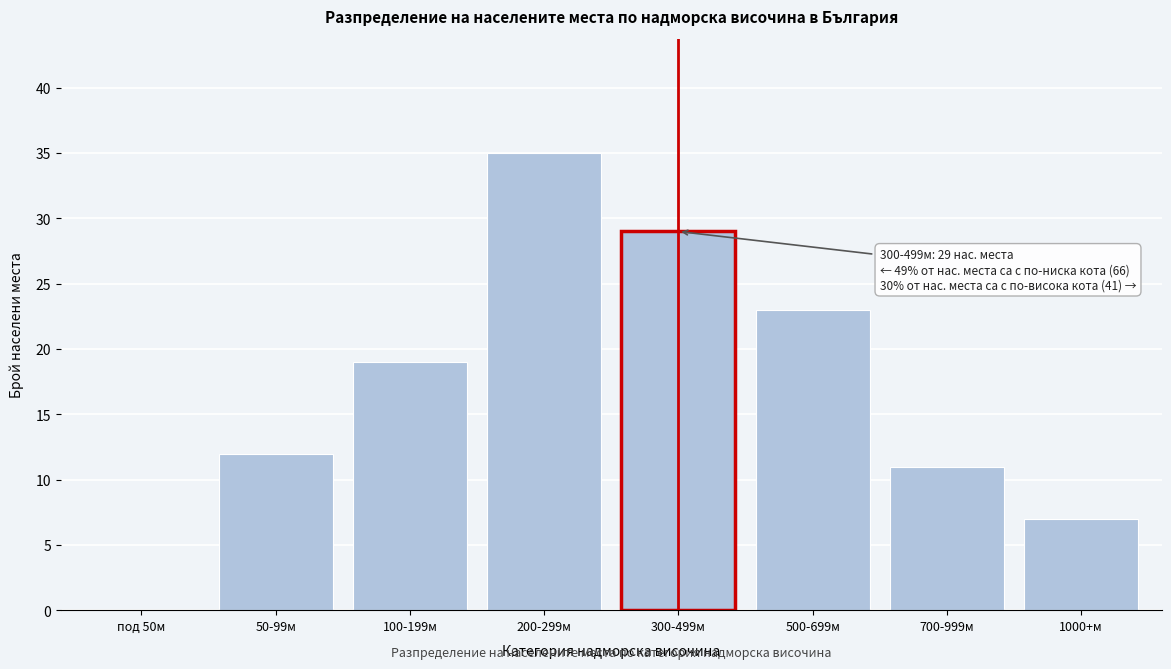

Reading right to left, list all the values displayed in this chart.

1000+м=7	700-999м=11	500-699м=23	300-499м=29	200-299м=35	100-199м=19	50-99м=12	под 50м=0